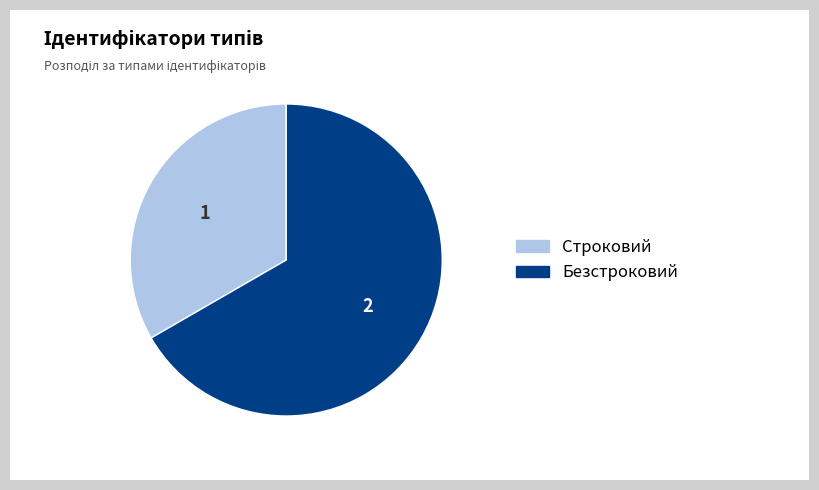

Count the number of slices in the pie.

2